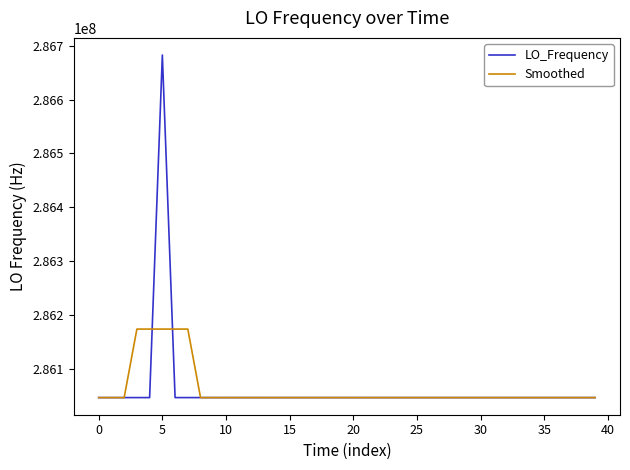

What is the smallest value displayed?

286046998.2